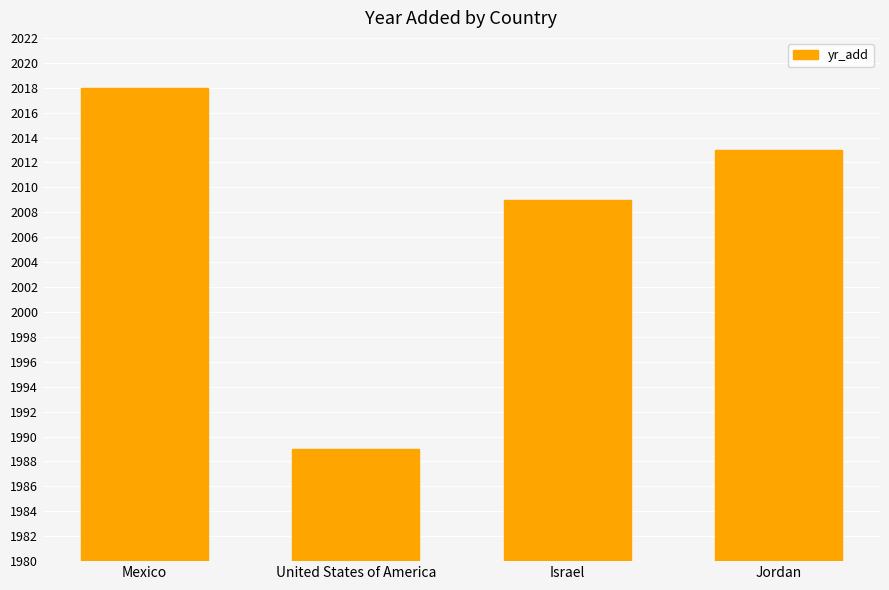

How many distinct data groups are displayed?

1